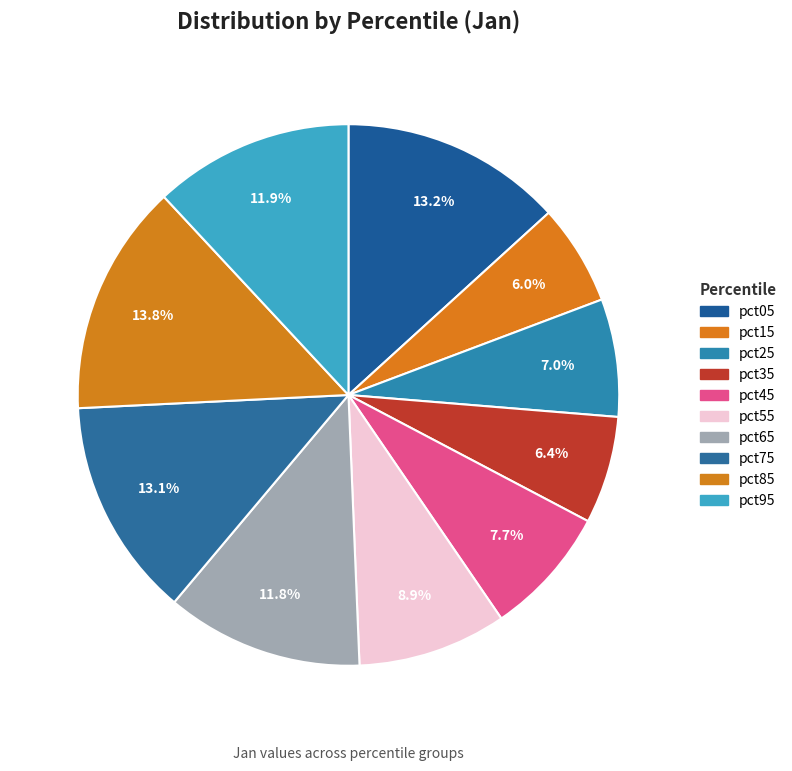

To the nearest percent, what is the average slice percentage?

10%